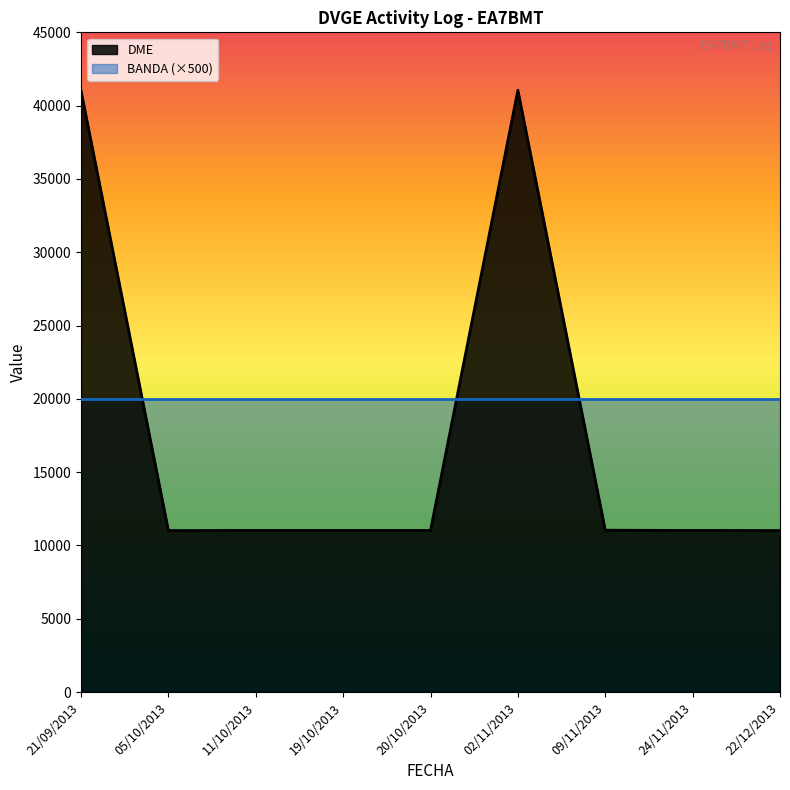

At which category does the chart reach its peak across all series?

02/11/2013